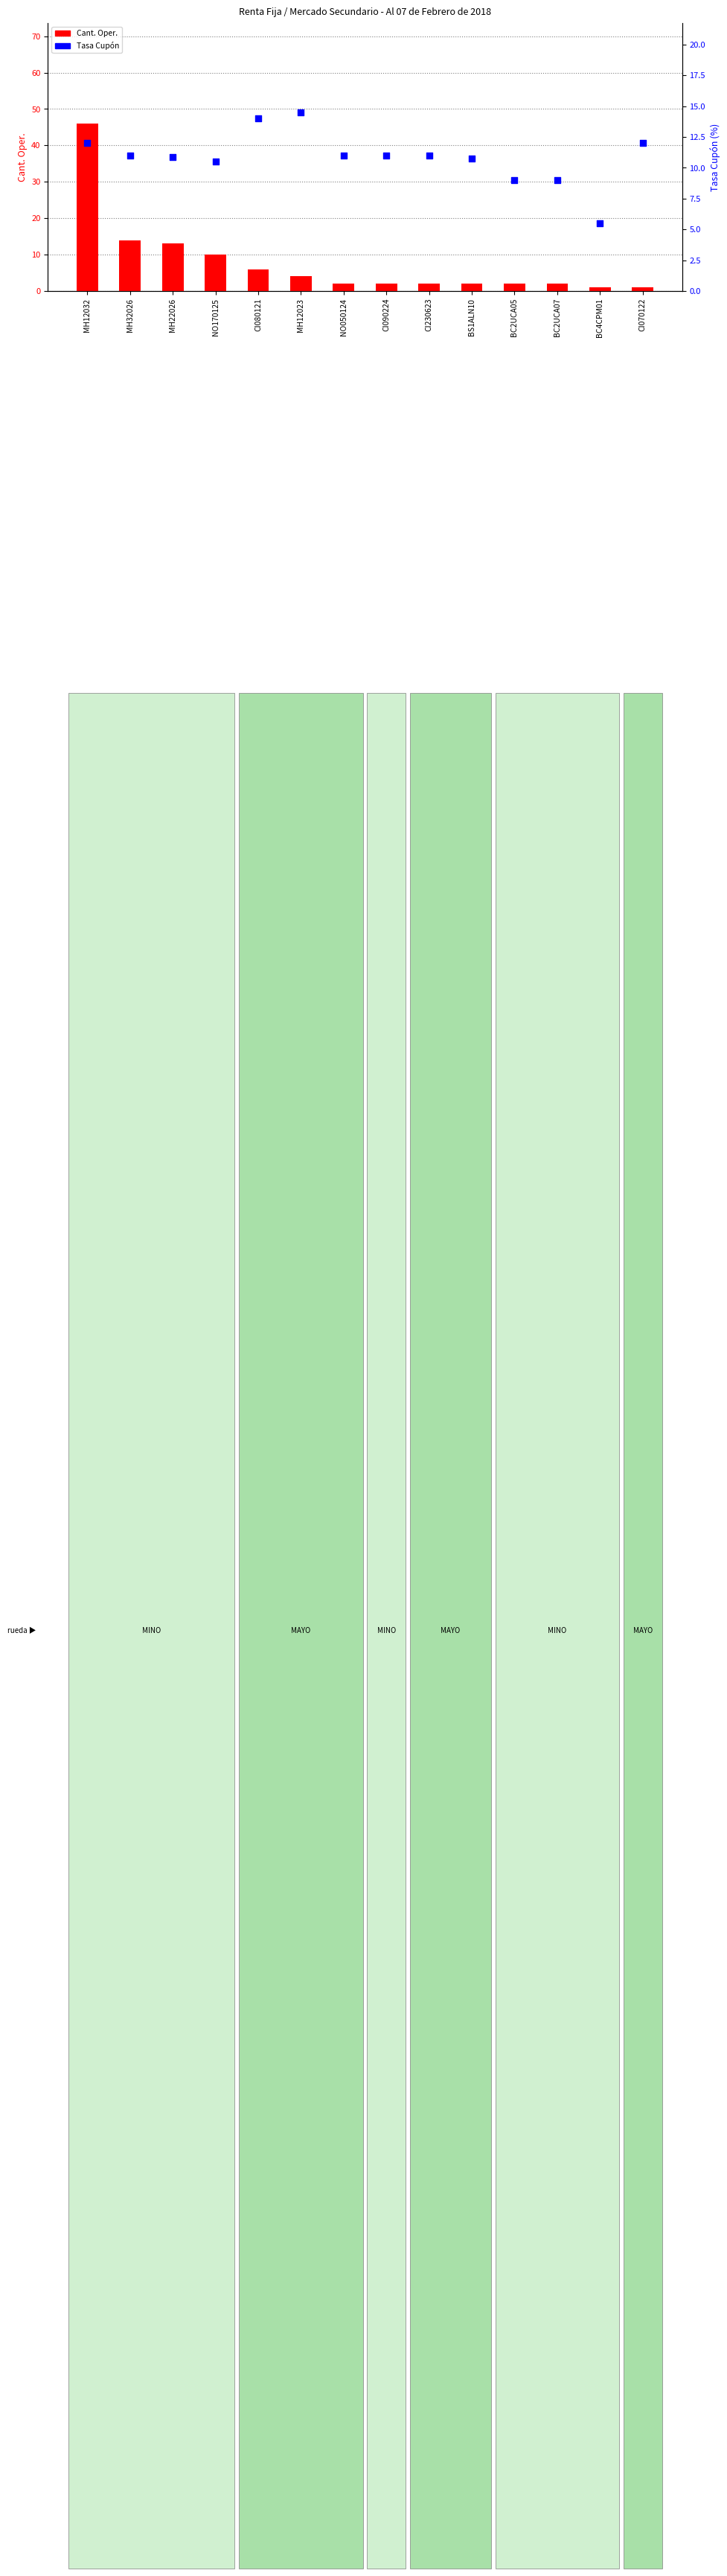

What are all the series names shown in the legend?

Cant. Oper., Tasa Cupón